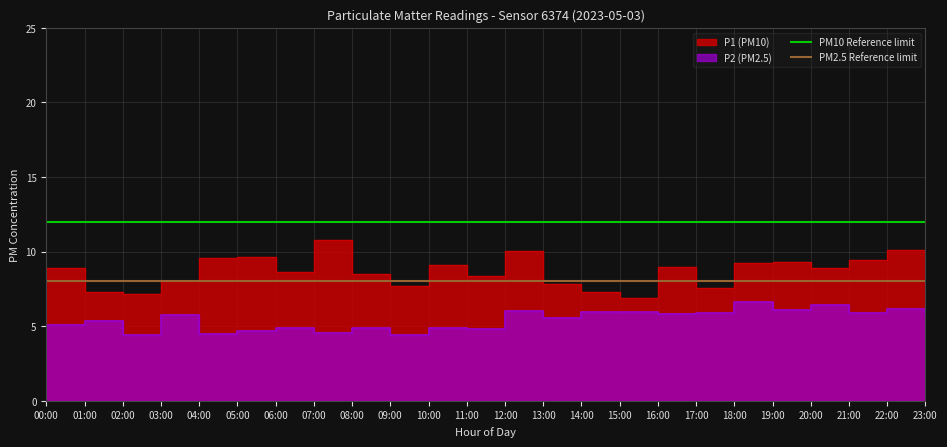

The value of PM10 Reference limit at 01:00 is 20. True or false?

False